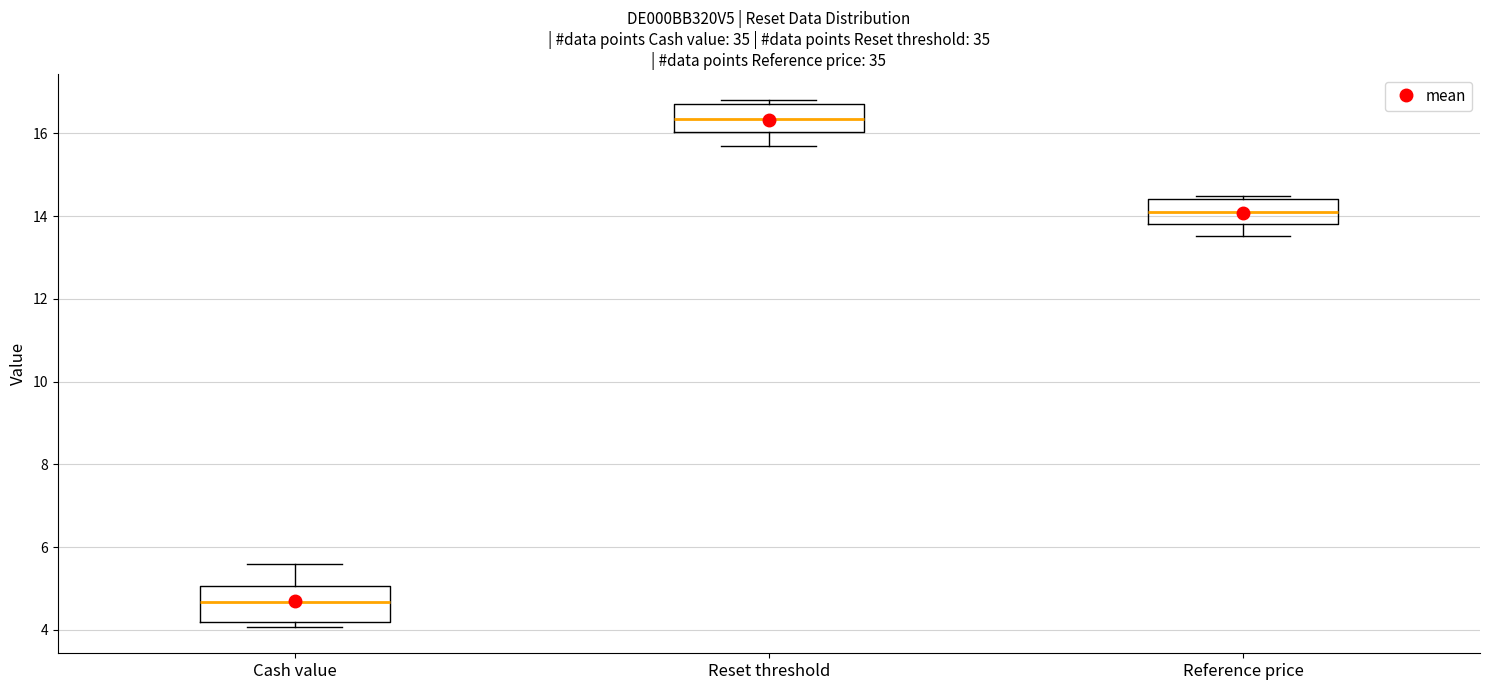

Reading left to right, read every box against the y-axis: the position of its median line, the range the box covers, and the ends of its whiskers. The values are not printed on the chart, so give them approximately, as read against the axis.

Cash value: median 4.6, box 4.2 to 5.0, whiskers 4.0 to 5.6
Reset threshold: median 16.4, box 16.0 to 16.8, whiskers 15.6 to 16.8 (just above the box's upper edge)
Reference price: median 14.2, box 13.8 to 14.4, whiskers 13.6 to 14.4 (just above the box's upper edge)